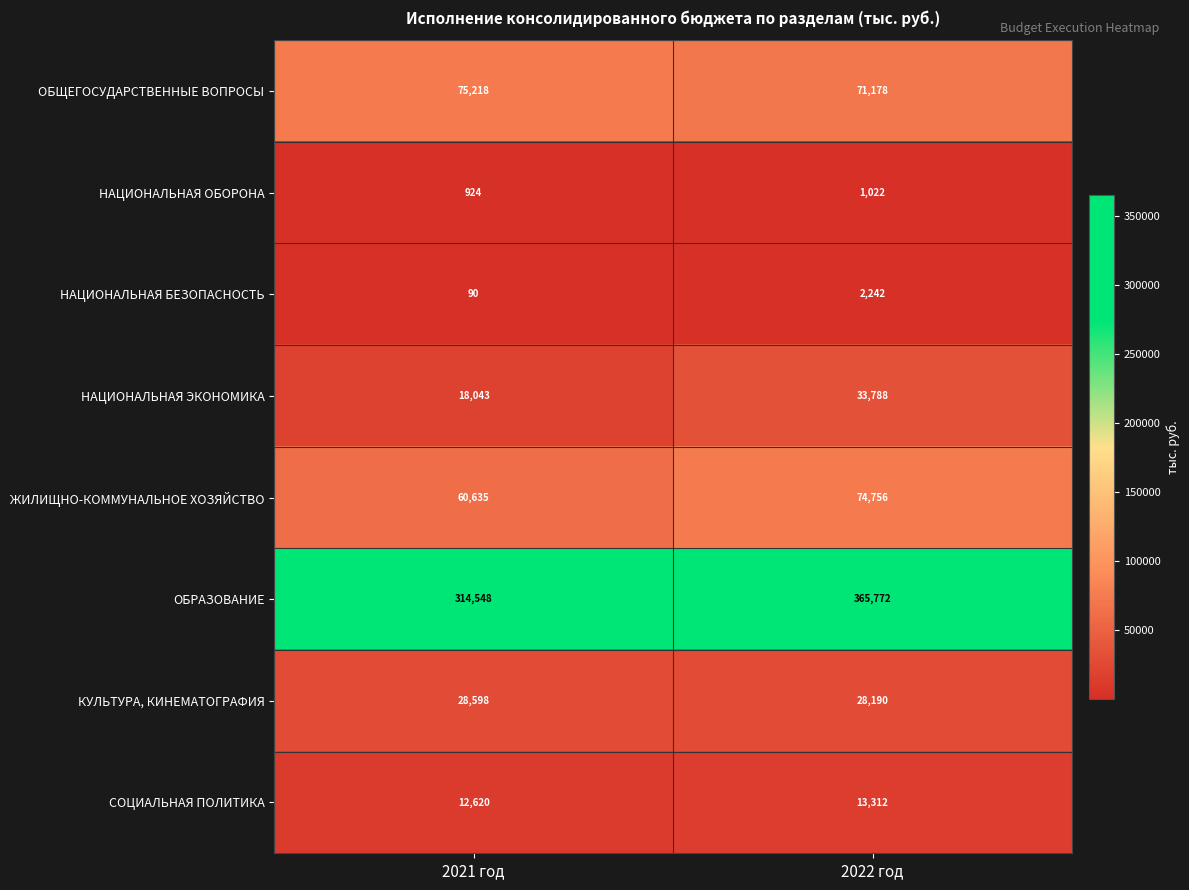

Reading left to right, transcribe all the data shown in this chart.

ОБЩЕГОСУДАРСТВЕННЫЕ ВОПРОСЫ: 75218	71178
НАЦИОНАЛЬНАЯ ОБОРОНА: 924	1022
НАЦИОНАЛЬНАЯ БЕЗОПАСНОСТЬ: 90	2242
НАЦИОНАЛЬНАЯ ЭКОНОМИКА: 18043	33788
ЖИЛИЩНО-КОММУНАЛЬНОЕ ХОЗЯЙСТВО: 60635	74756
ОБРАЗОВАНИЕ: 314548	365772
КУЛЬТУРА, КИНЕМАТОГРАФИЯ: 28598	28190
СОЦИАЛЬНАЯ ПОЛИТИКА: 12620	13312